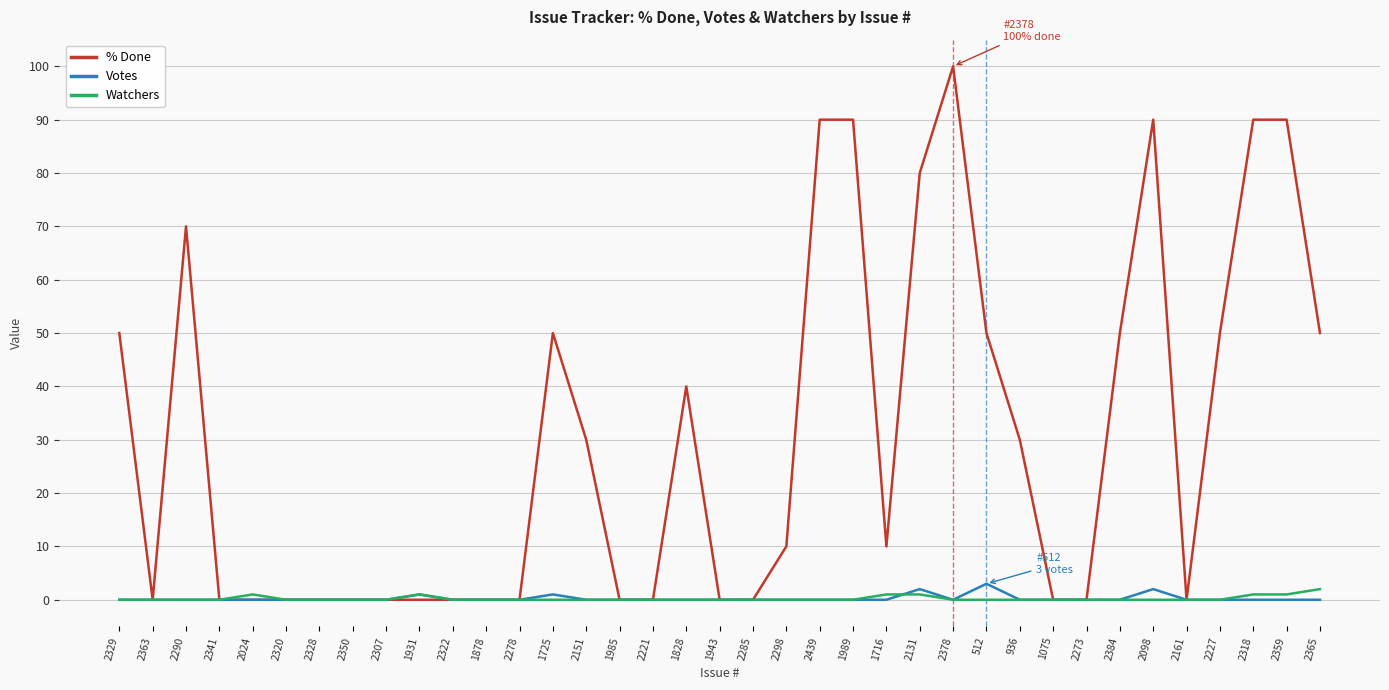

True or false: % Done has a value of 0 at 2328.

True